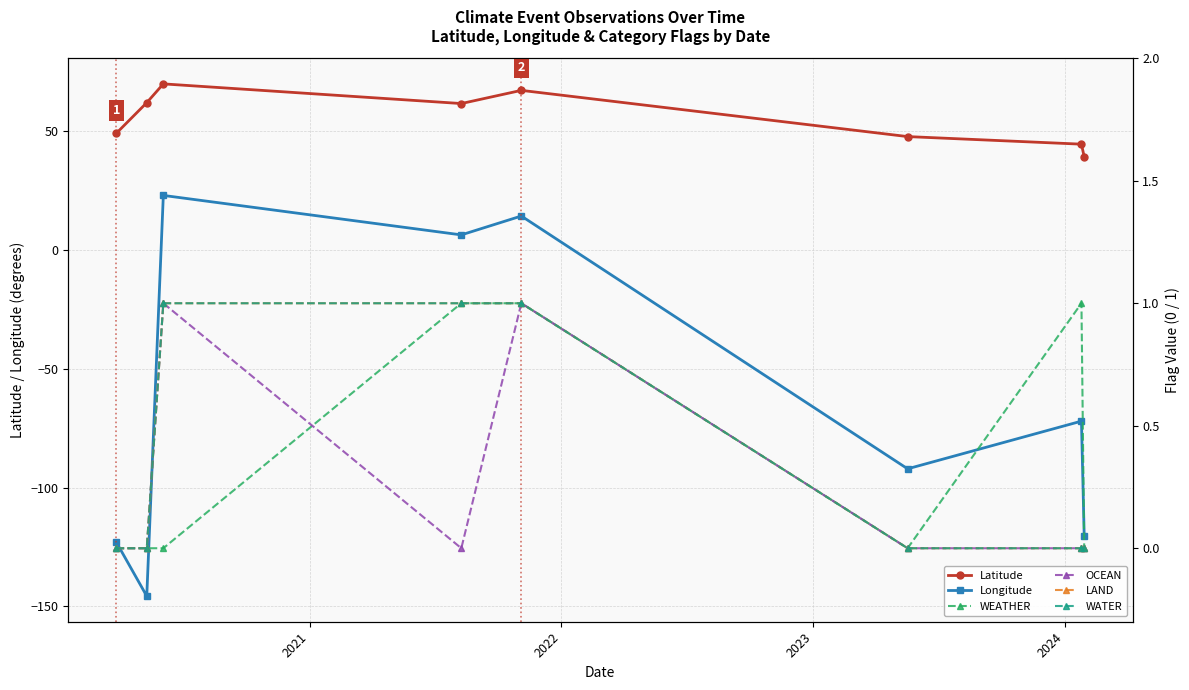

What is the value of the Latitude point at the 4th from the left?

61.7